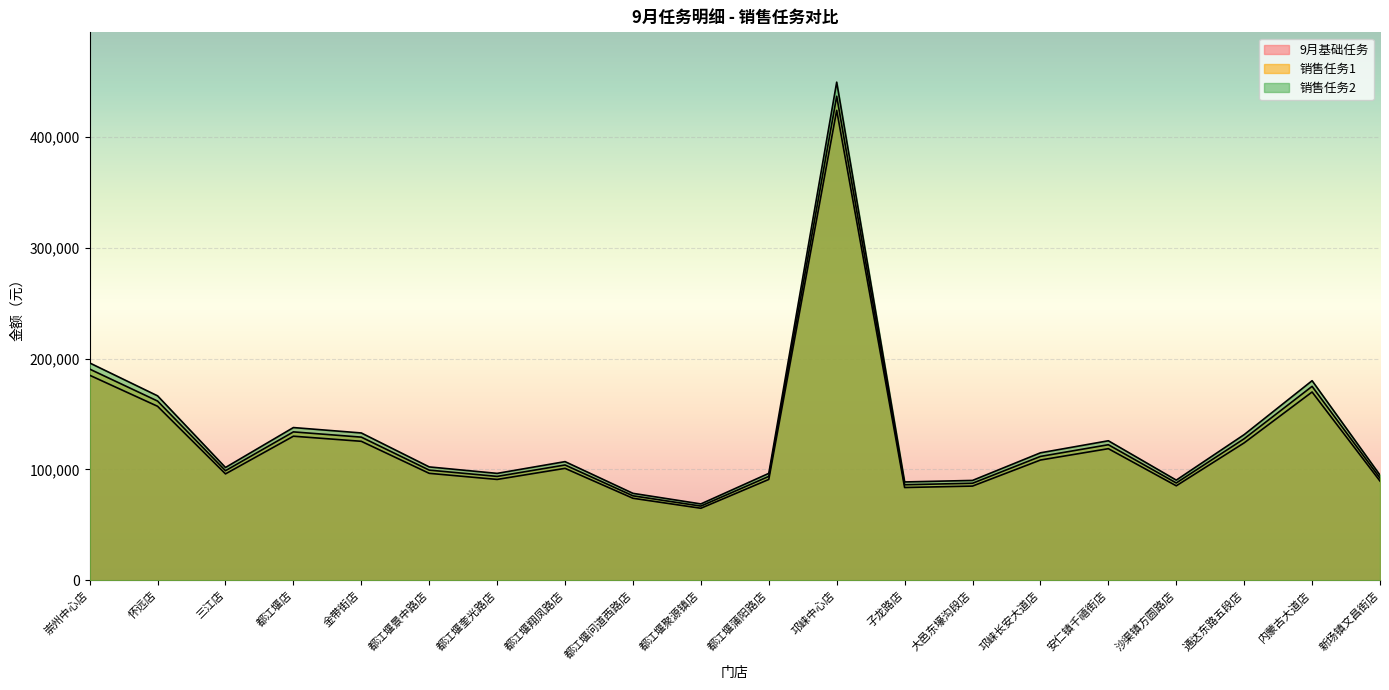

List the series in order of their overall mean, highest first.

销售任务2, 销售任务1, 9月基础任务